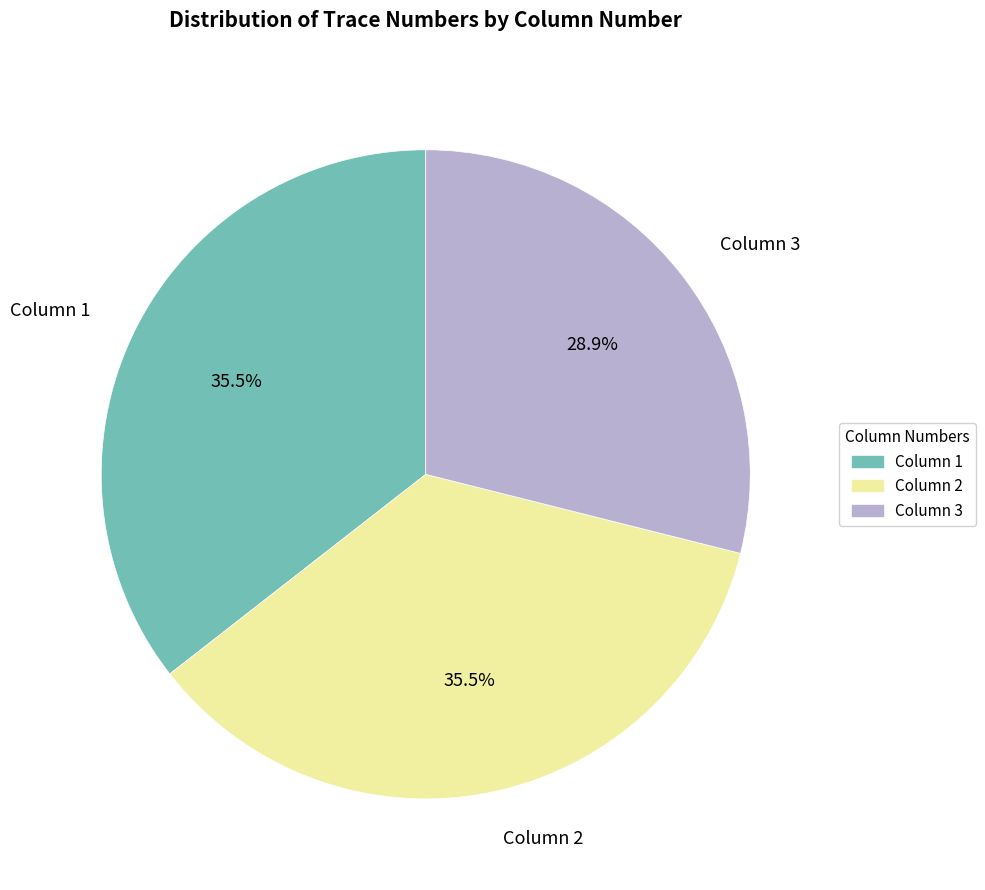

Which category has the smallest portion of the pie?

Column 3